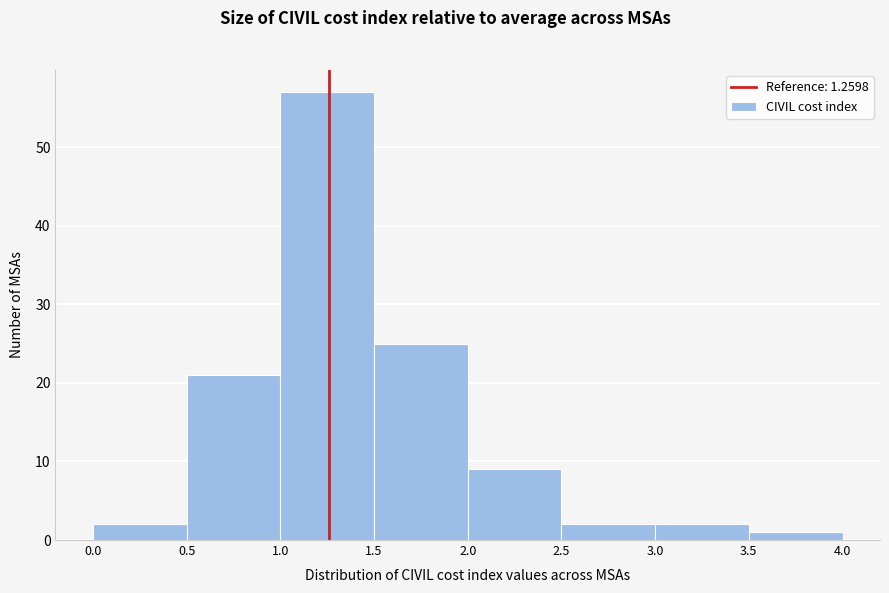

Which range on the x-axis has the tallest bar?

1.0 to 1.5